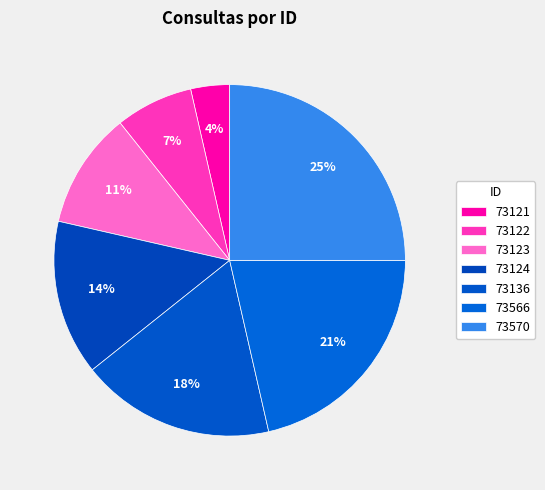

Count the number of slices in the pie.

7